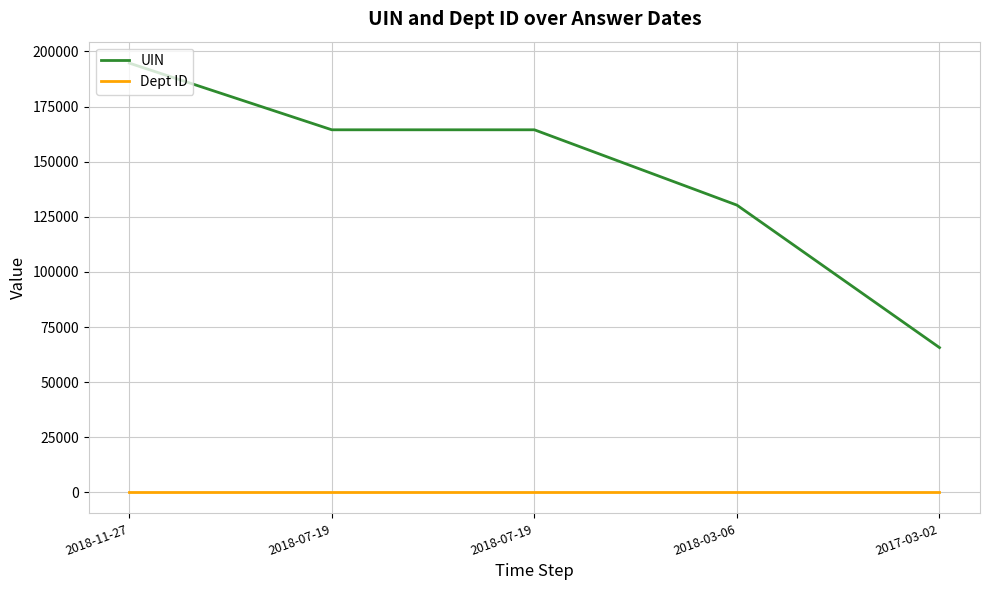

Read the Dept ID value at 2018-07-19.

203